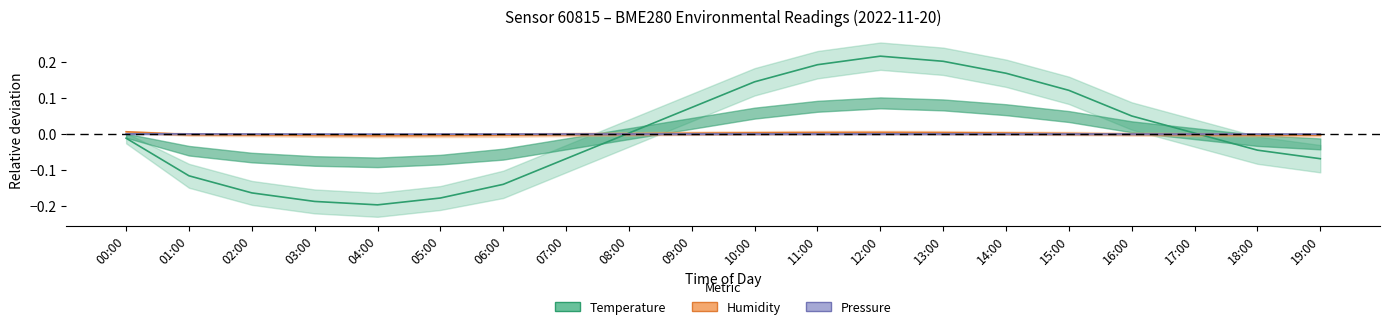

Between 00:00 and 16:00, which is larger?

16:00